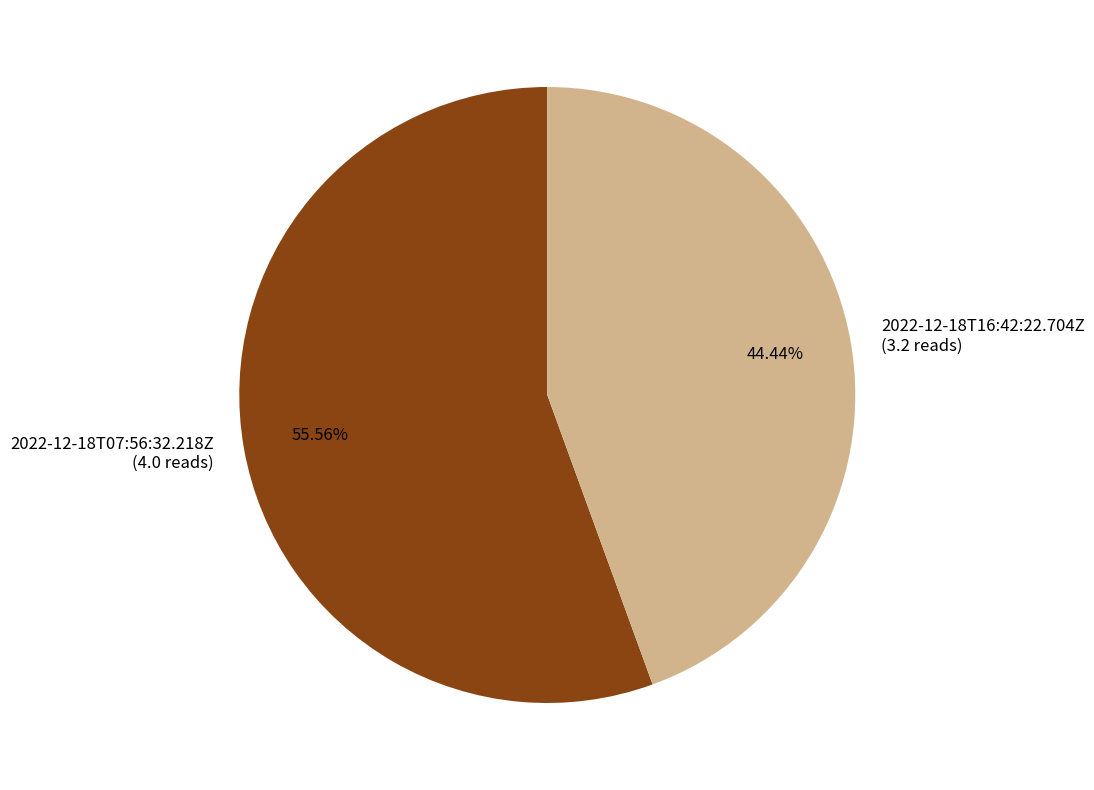

Is there a majority slice in this chart?

Yes